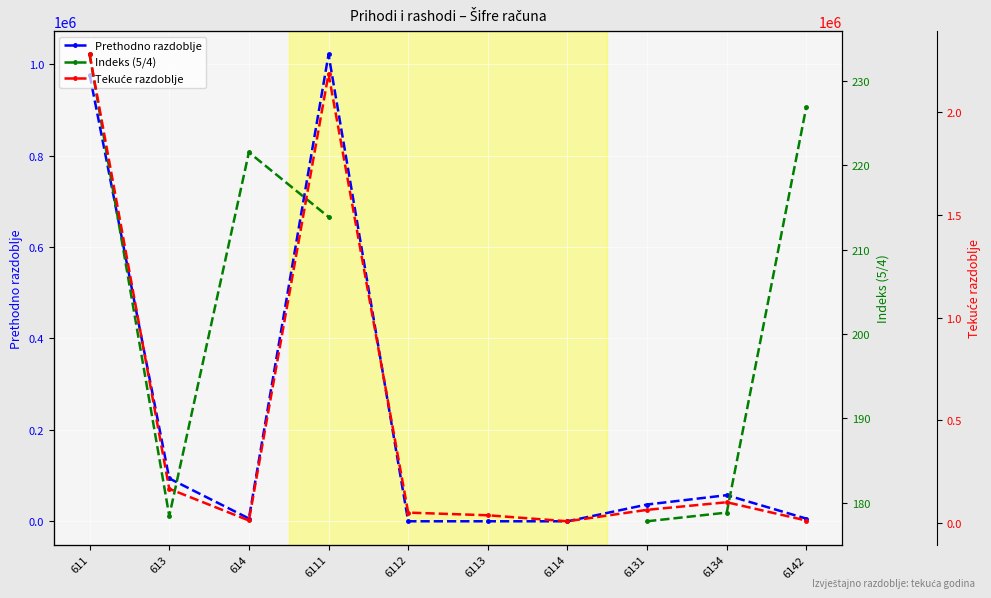

How many data points does each series have?

10